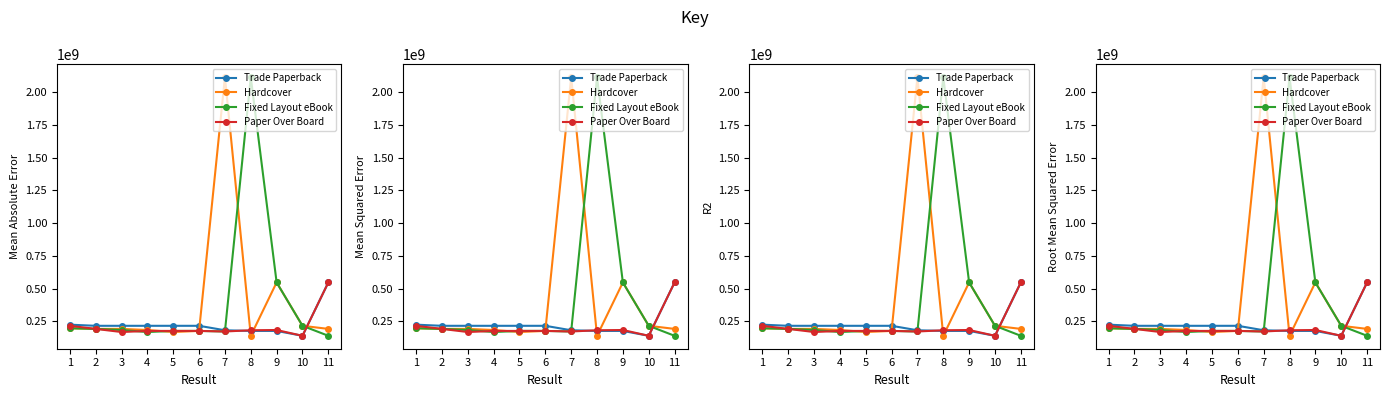

At which label is Paper Over Board closest to 343874254?

1